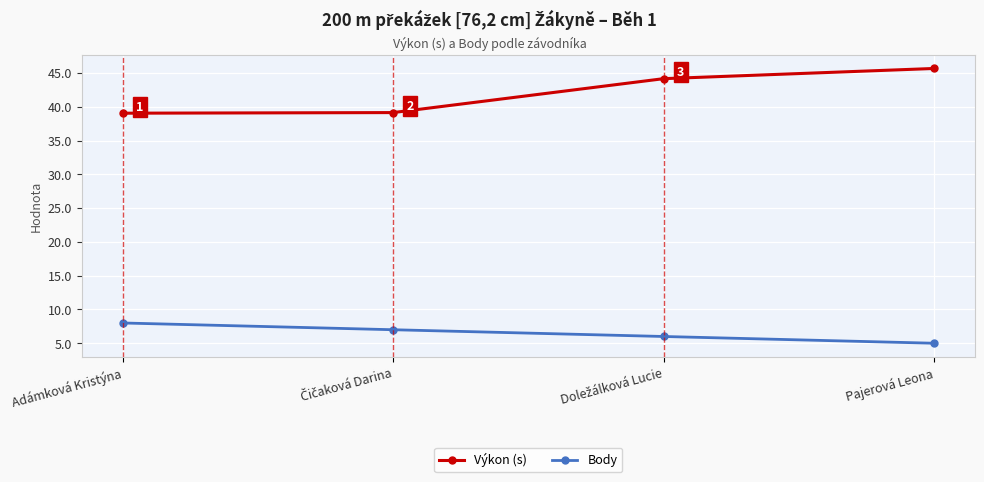

What are all the series names shown in the legend?

Výkon (s), Body